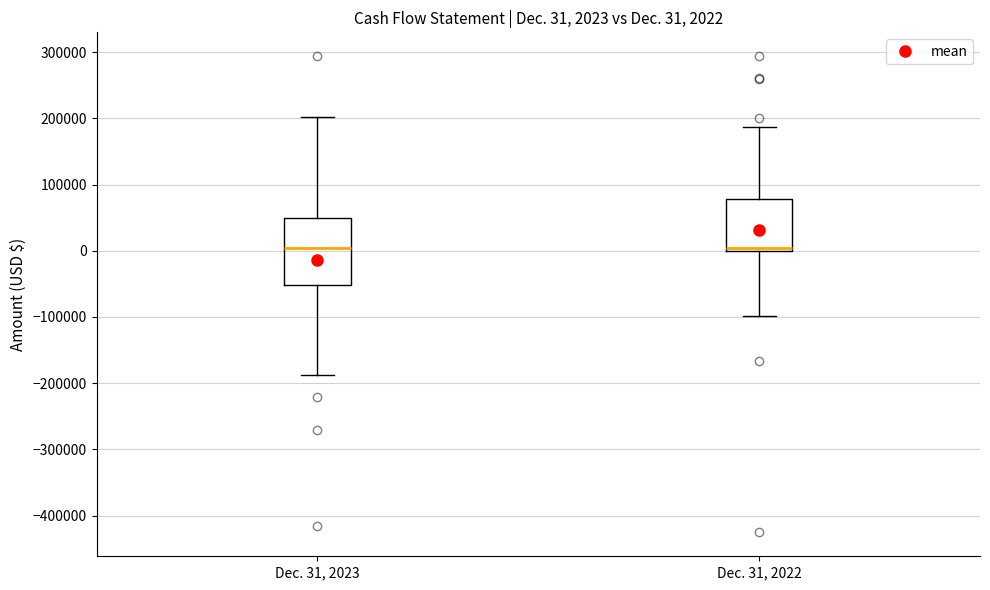

Comparing the boxes themselves (not the whiskers), which one is the tallest?

Dec. 31, 2023